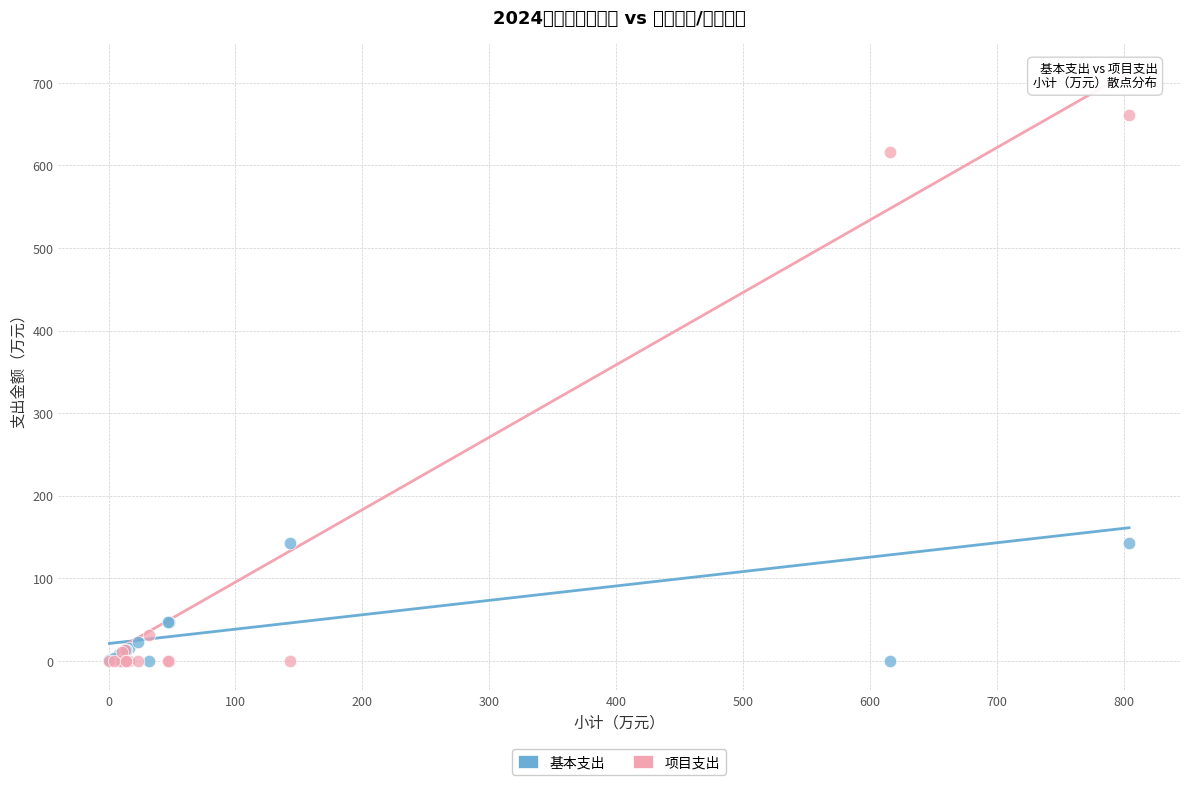

Which series has the largest Y range (max minus min)?

项目支出